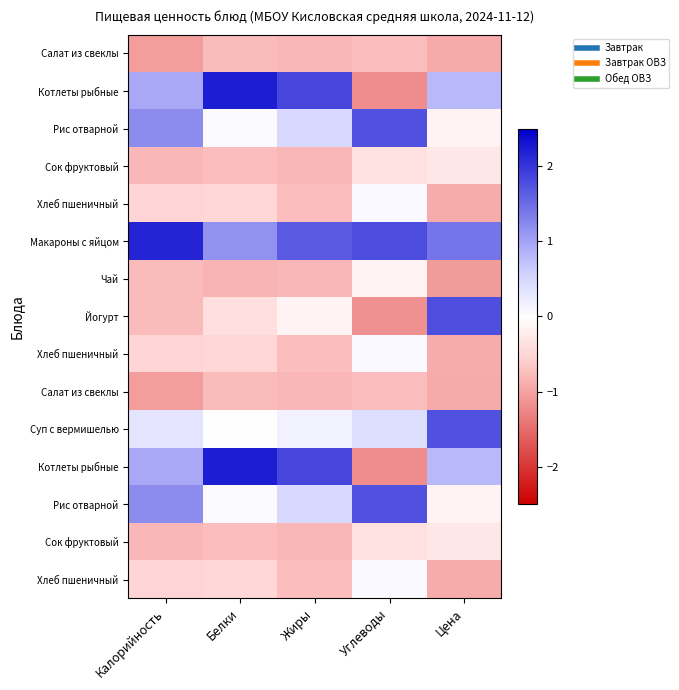

At which category is the sum across all series the highest?

Калорийность